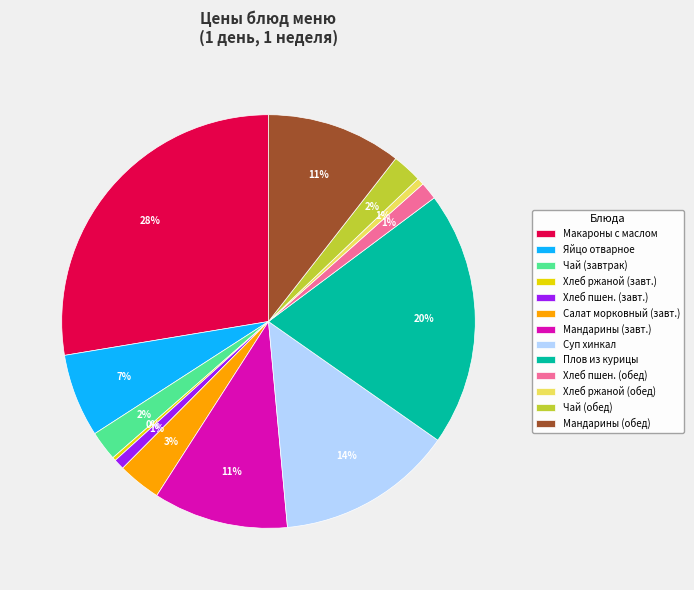

Do Хлеб пшен. (обед) and Мандарины (обед) together represent more than half of the pie?

No